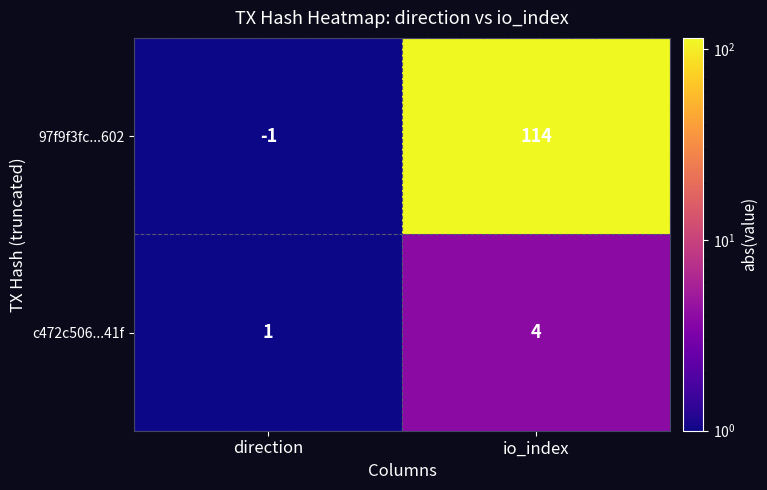

How many values in the 97f9f3fc...602 series are below 114?

1